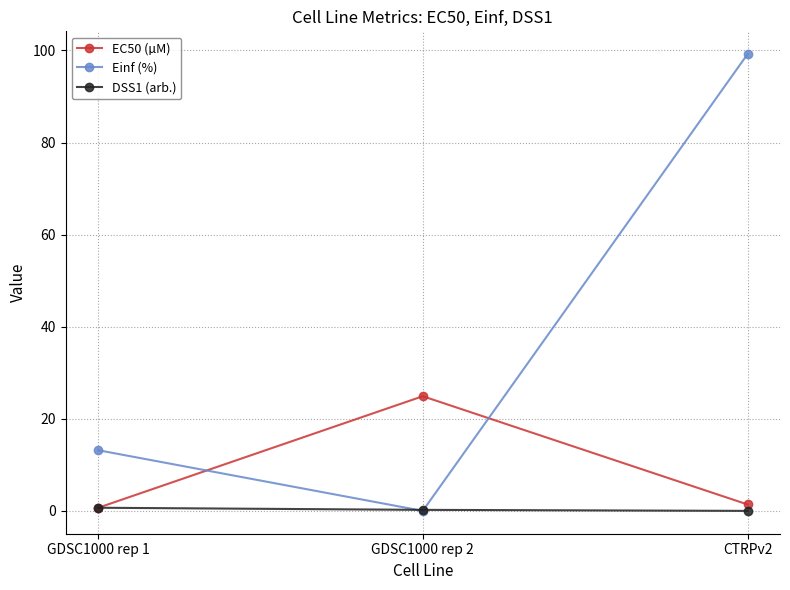

What is the approximate value of DSS1 (arb.) at GDSC1000 rep 1?

0.7